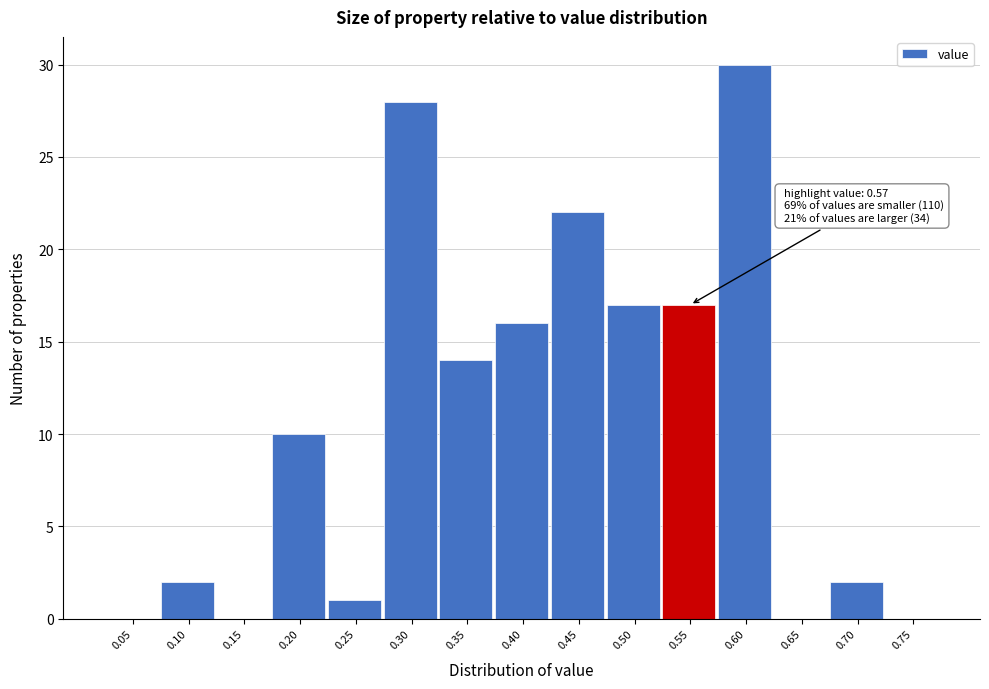

Which has a higher value, 0.65 or 0.45?

0.45